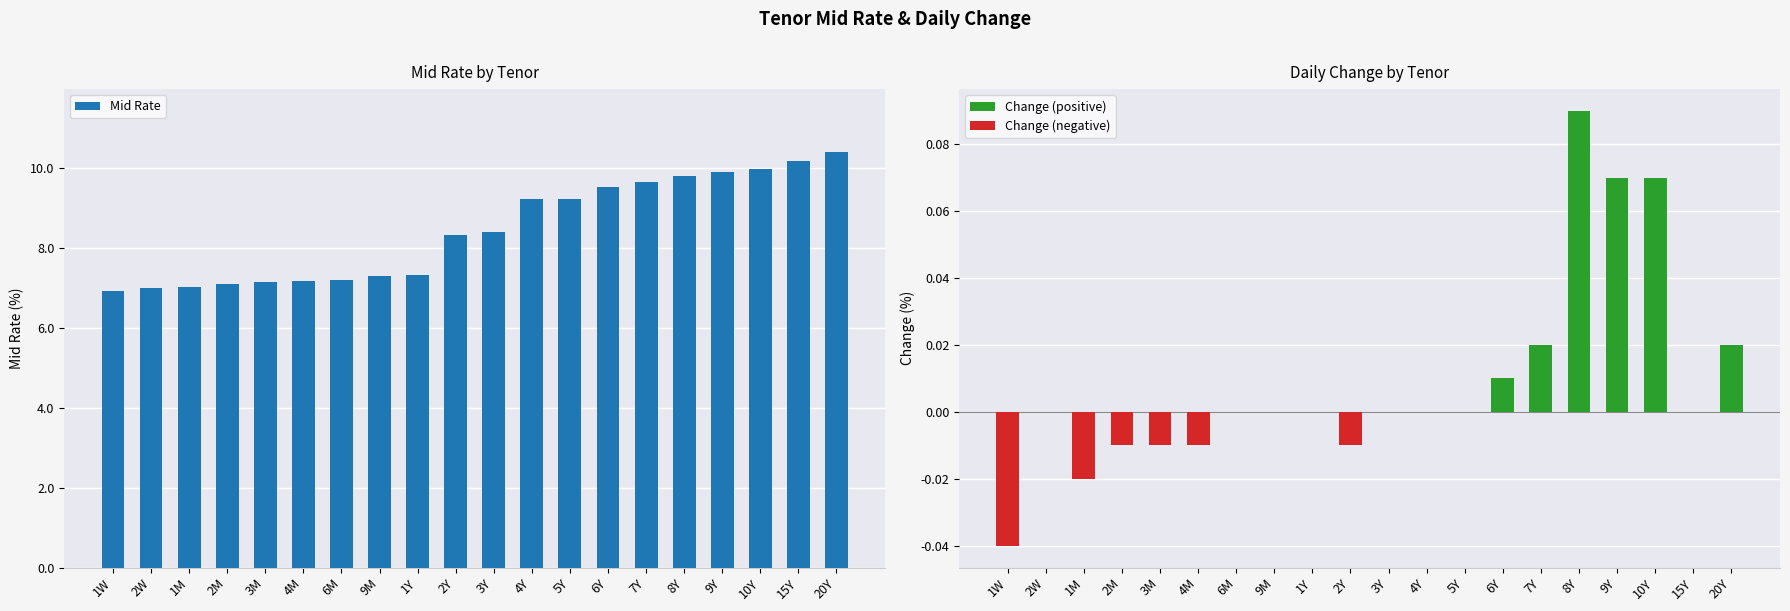

What is the value of the 20th bar from the left?

10.4